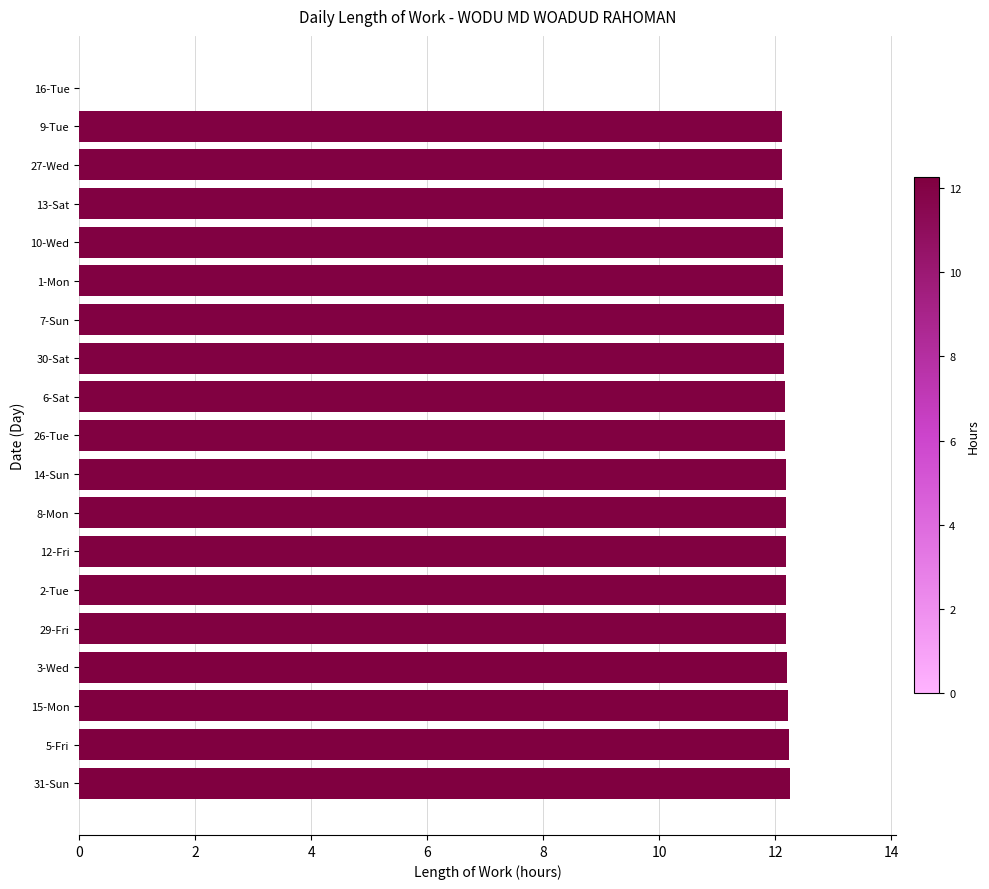

The chart shows a value of 0.0 at 16-Tue. True or false?

True